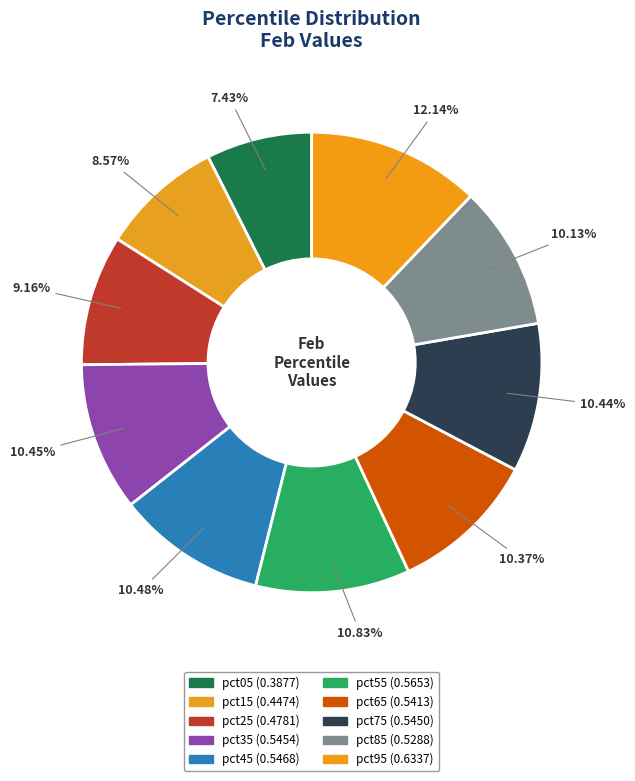

How many slices are in this pie chart?

10